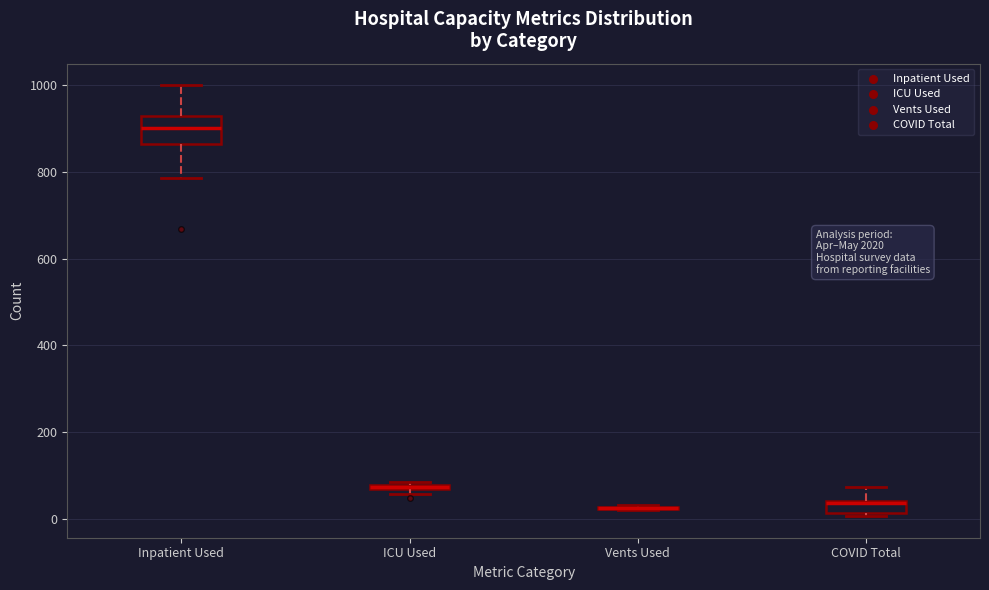

Comparing the boxes themselves (not the whiskers), which one is the tallest?

Inpatient Used